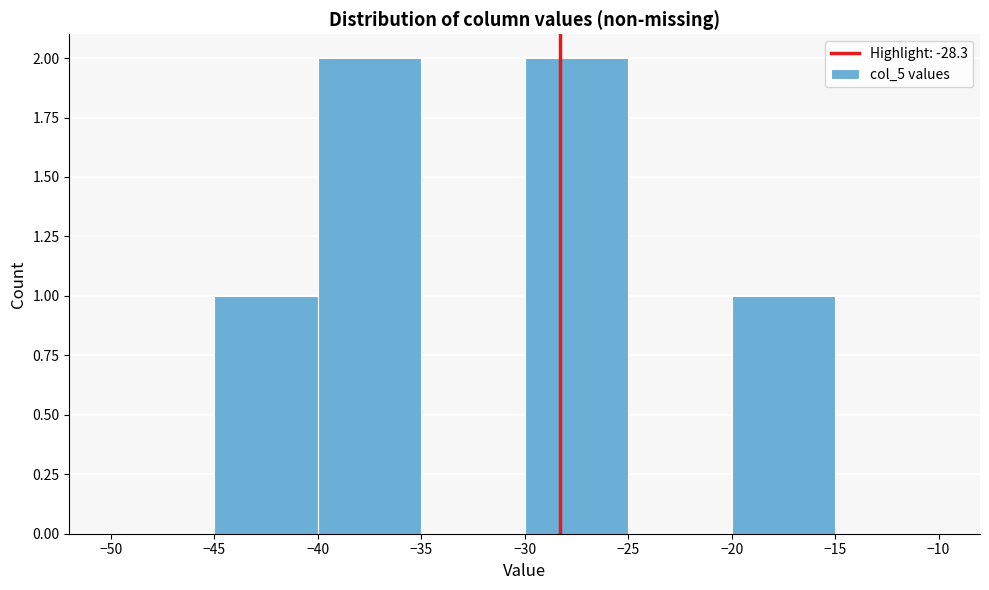

Reading left to right, transcribe this chart: for each bar, give the range it covers on the x-axis and its height. The values are not printed on the chart, so give them approximately, as read against the axis.

-50 to -45: 0
-45 to -40: 1
-40 to -35: 2
-35 to -30: 0
-30 to -25: 2
-25 to -20: 0
-20 to -15: 1
-15 to -10: 0